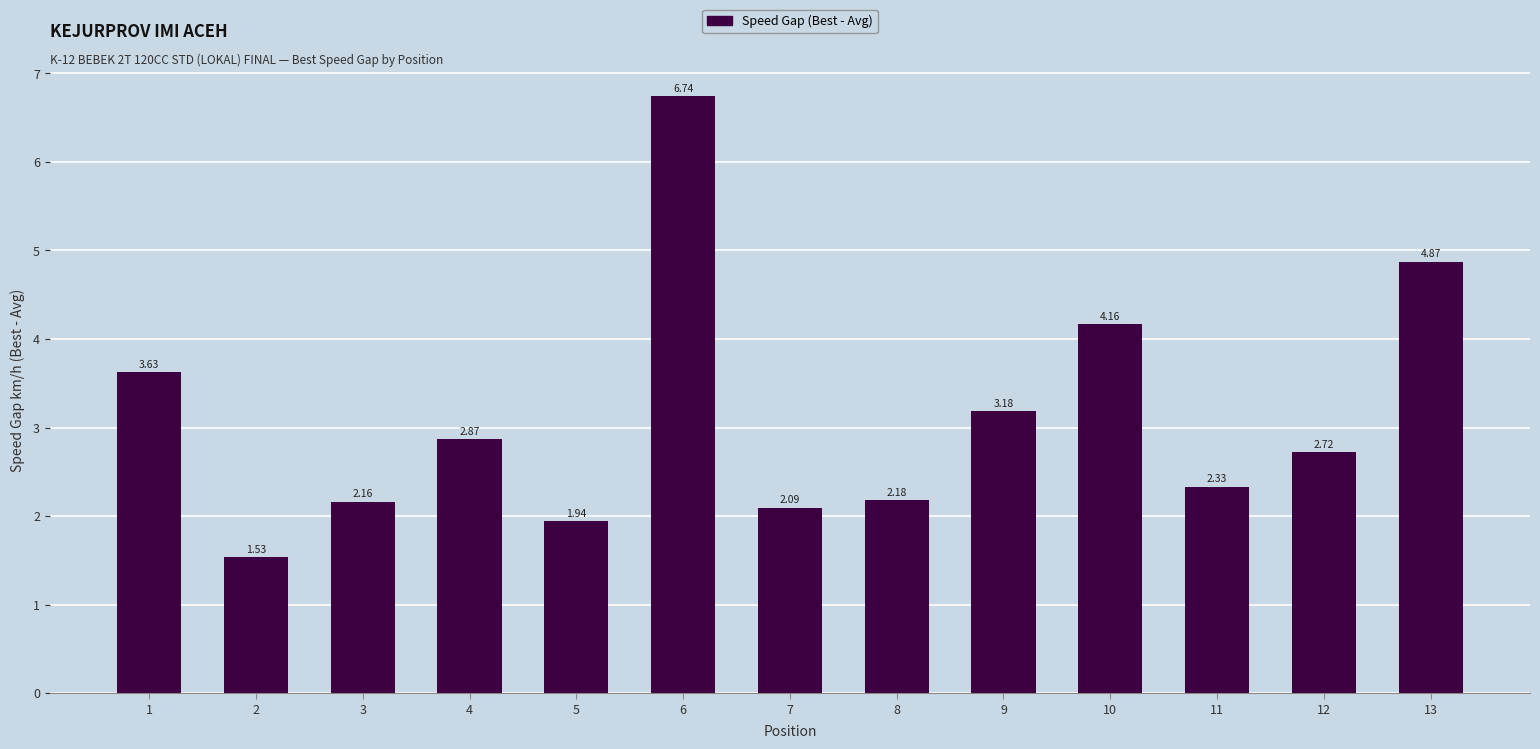

What is the sum of the values at 6 and 8?

8.9